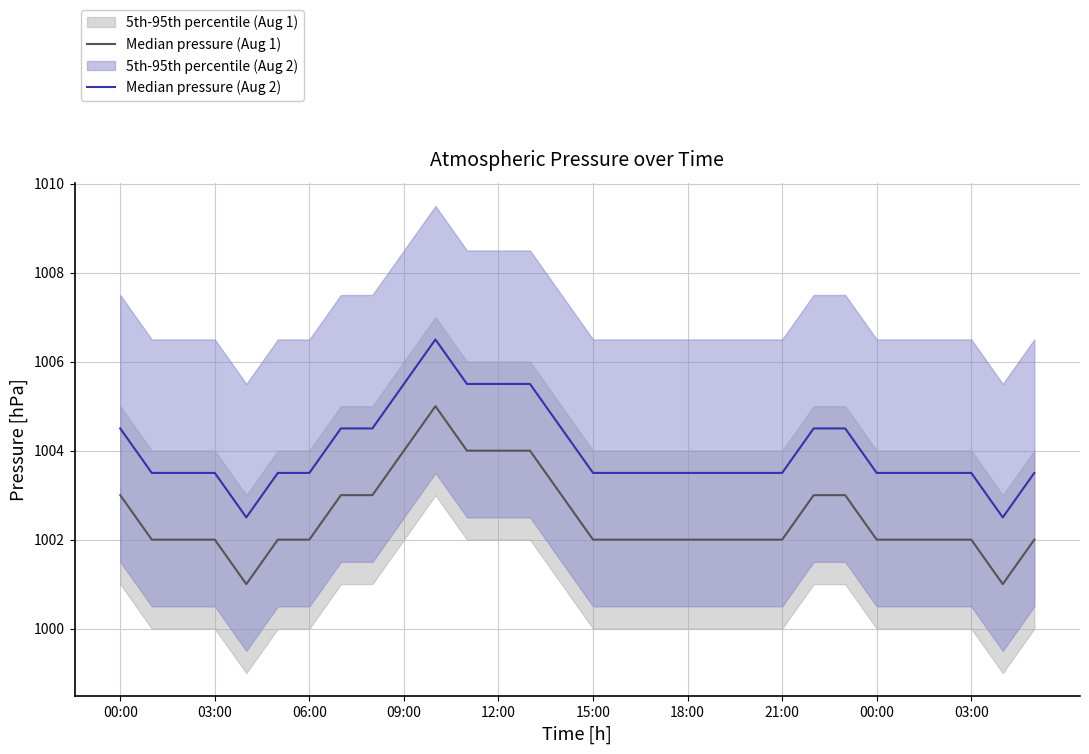

Which series has the largest total across all categories?

Median pressure (Aug 2)